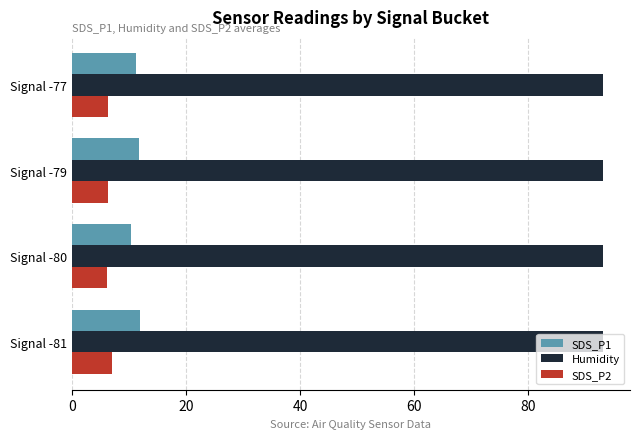

What is the difference between the highest and lowest values at Signal -81?

86.2